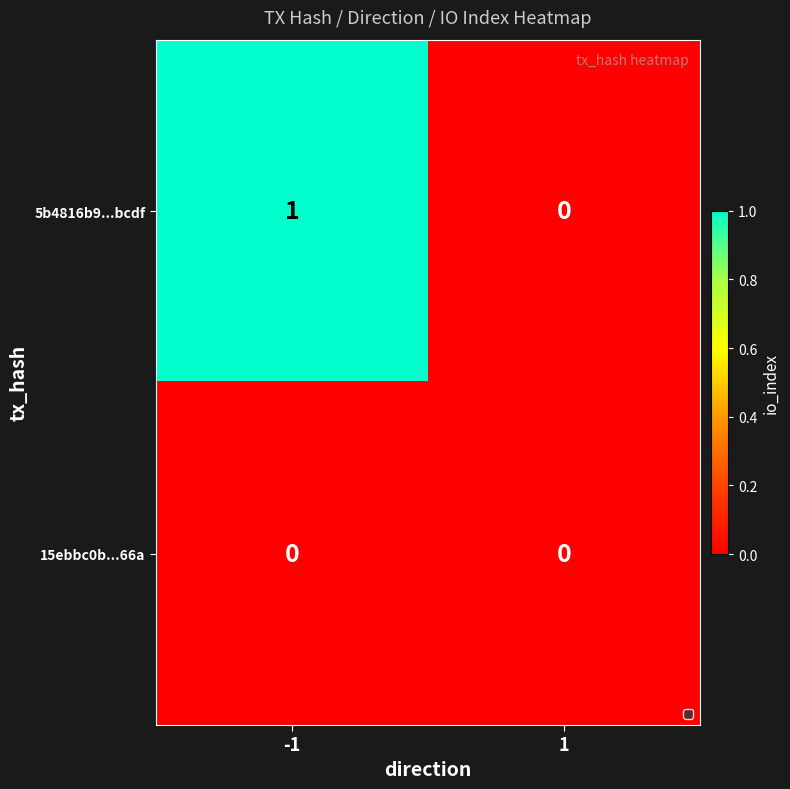

Reading right to left, transcribe all the data shown in this chart.

5b4816b9...bcdf: 1=0	-1=1
15ebbc0b...66a: 1=0	-1=0